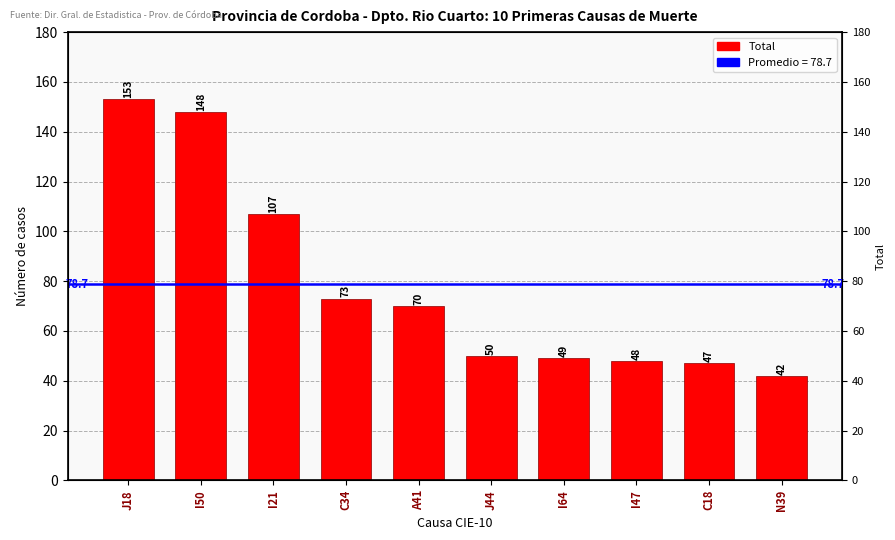

How many categories are shown in the chart?

10